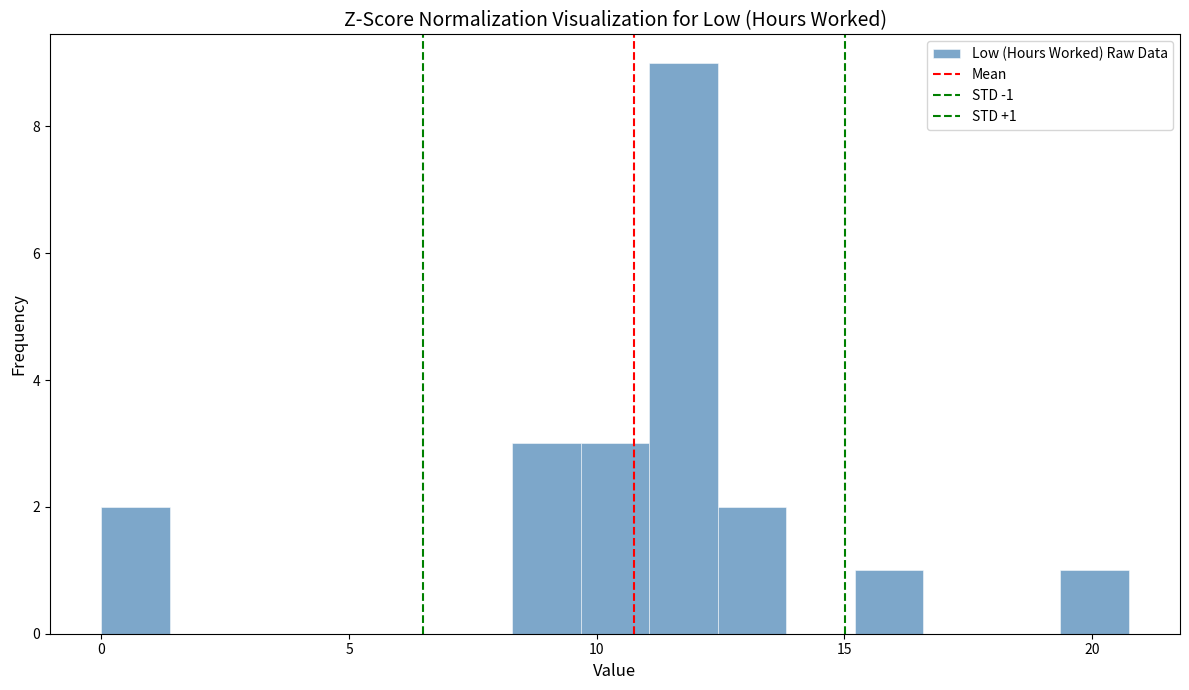

Around what value on the x-axis is the tallest bar? Give the approximate position of its centre, as read against the axis.

12.0